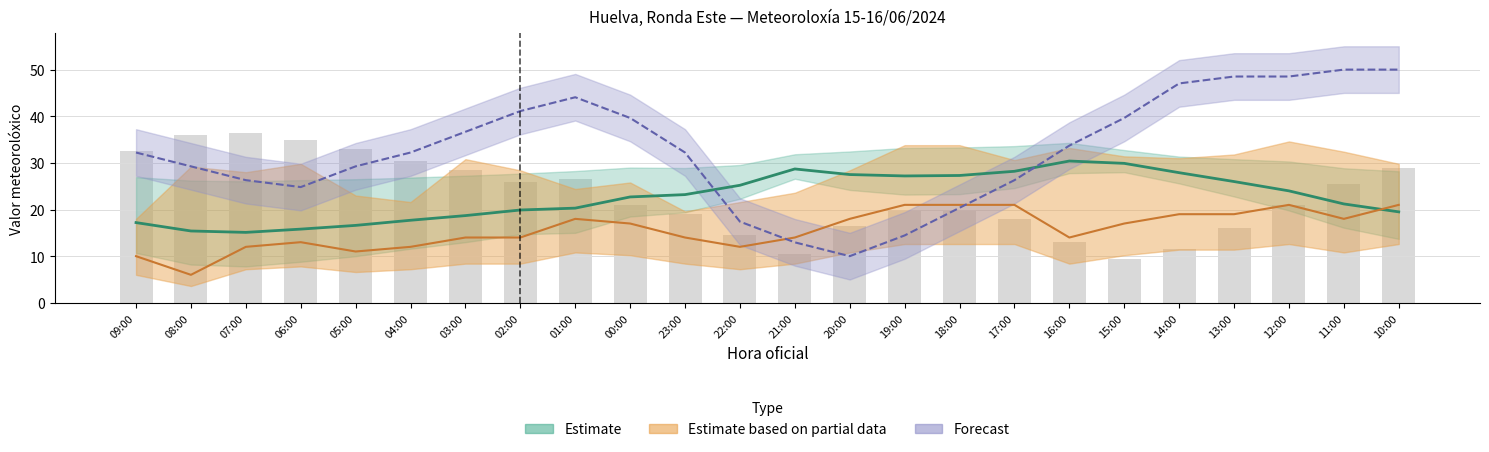

How many groups of bars are there?

24